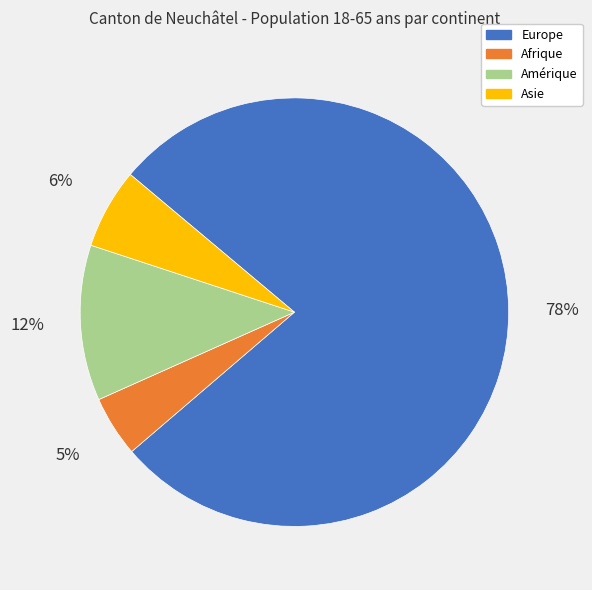

Is it true that Europe is 91% of the pie?

False